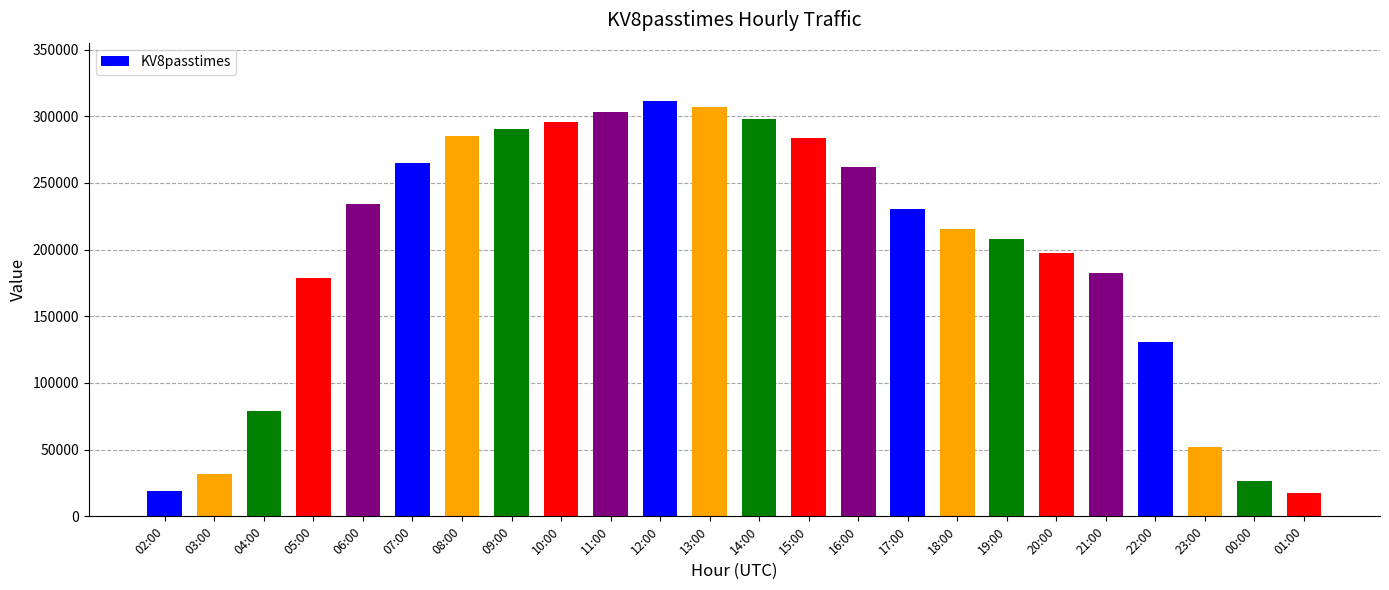

What is the change in value from 13:00 to 22:00?

-176023